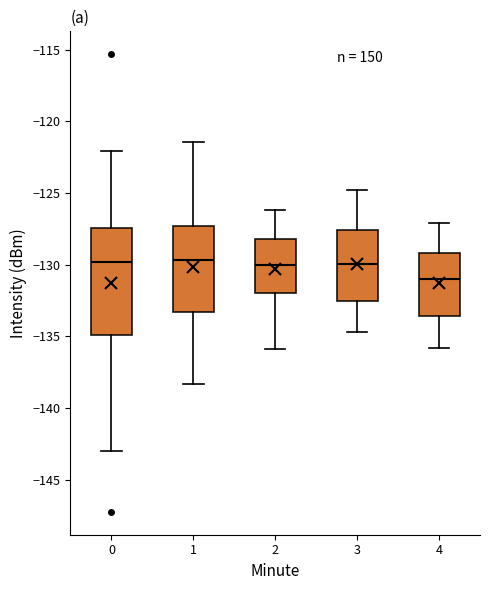

Reading left to right, read every box against the y-axis: the position of its median line, the range the box covers, and the ends of its whiskers. The values are not printed on the chart, so give them approximately, as read against the axis.

0: median -130.0, box -135.0 to -127.5, whiskers -143.0 to -122.0
1: median -129.5, box -133.5 to -127.5, whiskers -138.5 to -121.5
2: median -130.0, box -132.0 to -128.0, whiskers -136.0 to -126.0
3: median -130.0, box -132.5 to -127.5, whiskers -134.5 to -125.0
4: median -131.0, box -133.5 to -129.0, whiskers -136.0 to -127.0